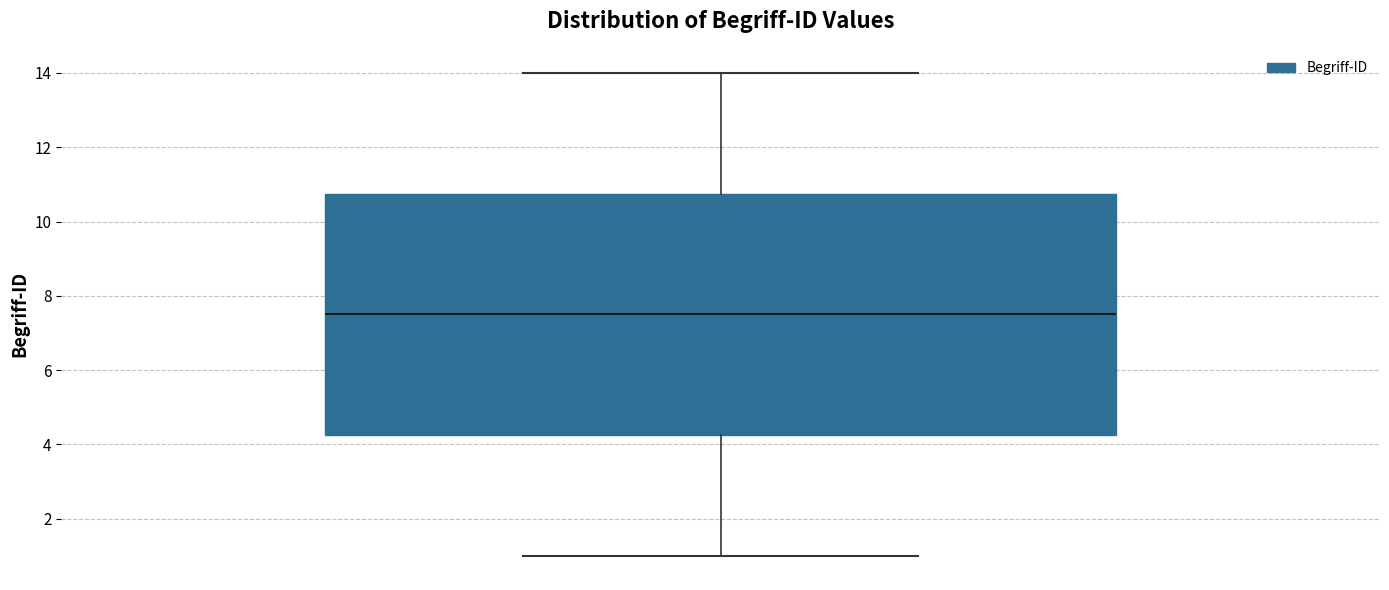

Where does the lower whisker of the box end on the y-axis? The values are not printed on the chart, so give them approximately, as read against the axis.

1.0